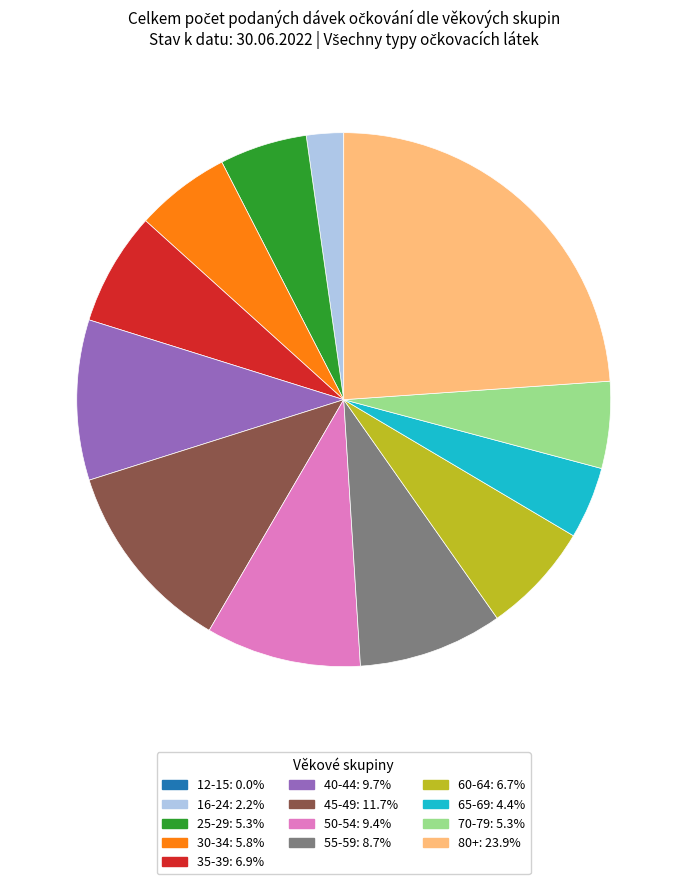

Is there a majority slice in this chart?

No